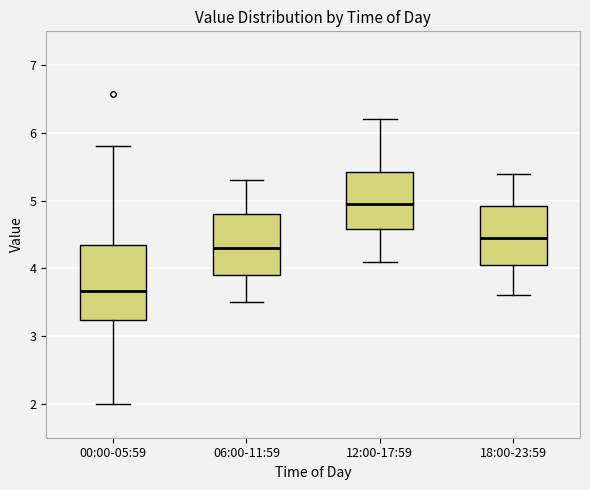

Reading left to right, transcribe this box plot: for each box, give where its median line is, the range the box spans, and where its two whiskers end, as read against the y-axis. The values are not printed on the chart, so give them approximately, as read against the axis.

00:00-05:59: median 3.7, box 3.2 to 4.3, whiskers 2.0 to 5.8
06:00-11:59: median 4.3, box 3.9 to 4.8, whiskers 3.5 to 5.3
12:00-17:59: median 5.0, box 4.6 to 5.4, whiskers 4.1 to 6.2
18:00-23:59: median 4.5, box 4.1 to 4.9, whiskers 3.6 to 5.4